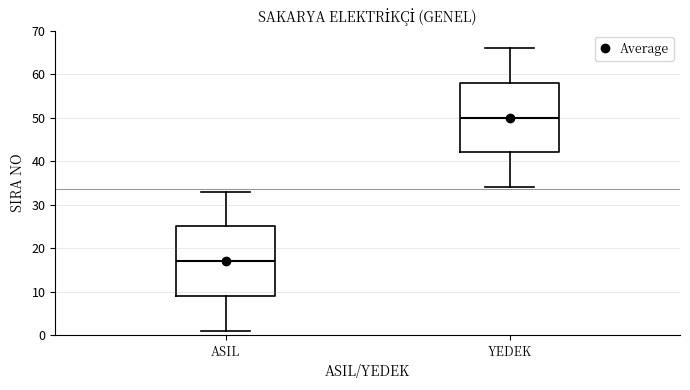

Reading left to right, read every box against the y-axis: the position of its median line, the range the box covers, and the ends of its whiskers. The values are not printed on the chart, so give them approximately, as read against the axis.

ASIL: median 17, box 9 to 25, whiskers 1 to 33
YEDEK: median 50, box 42 to 58, whiskers 34 to 66